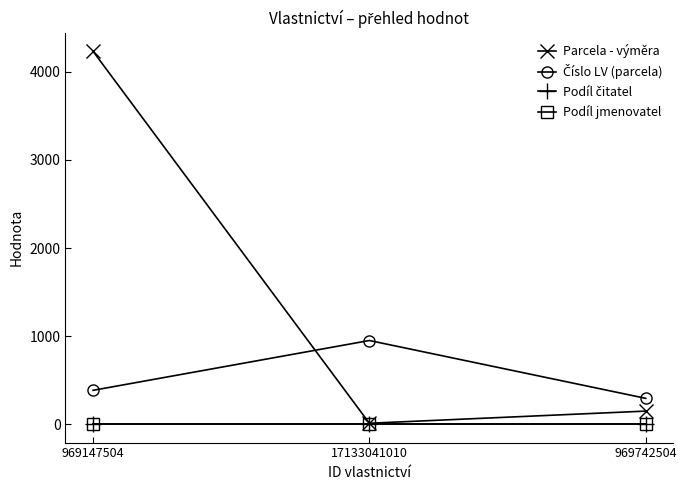

What is the sum of all Parcela - výměra values?

4391